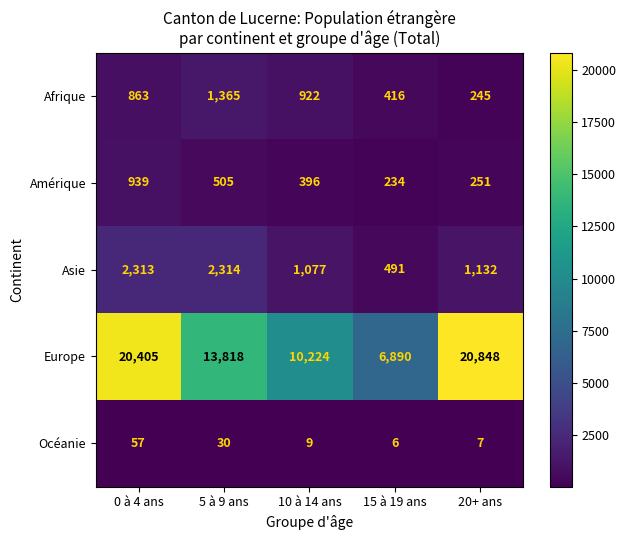

What is the total value across all series at 20+ ans?

22483